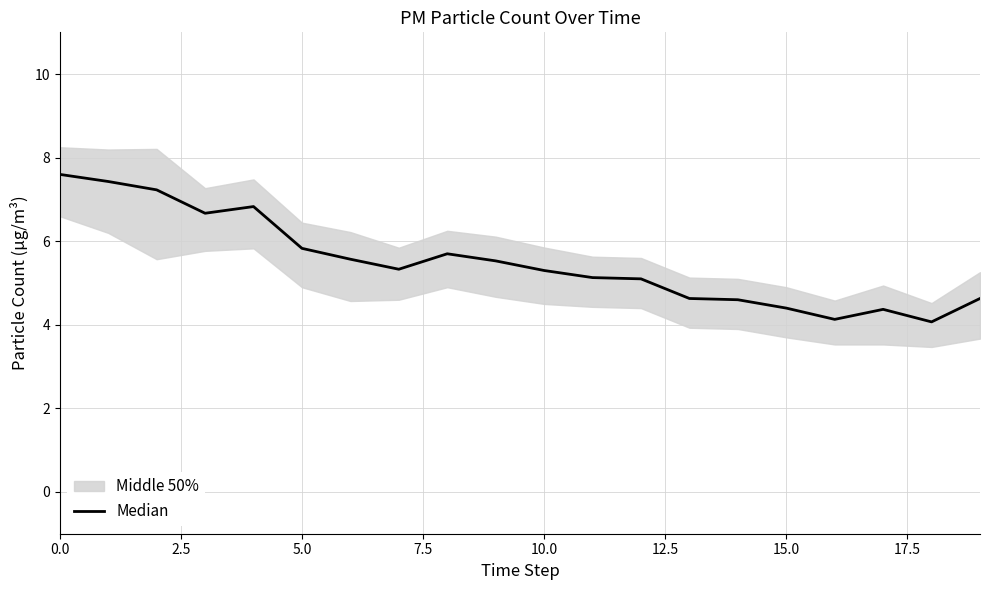

Is it true that the value at 12 is 2.2?

False